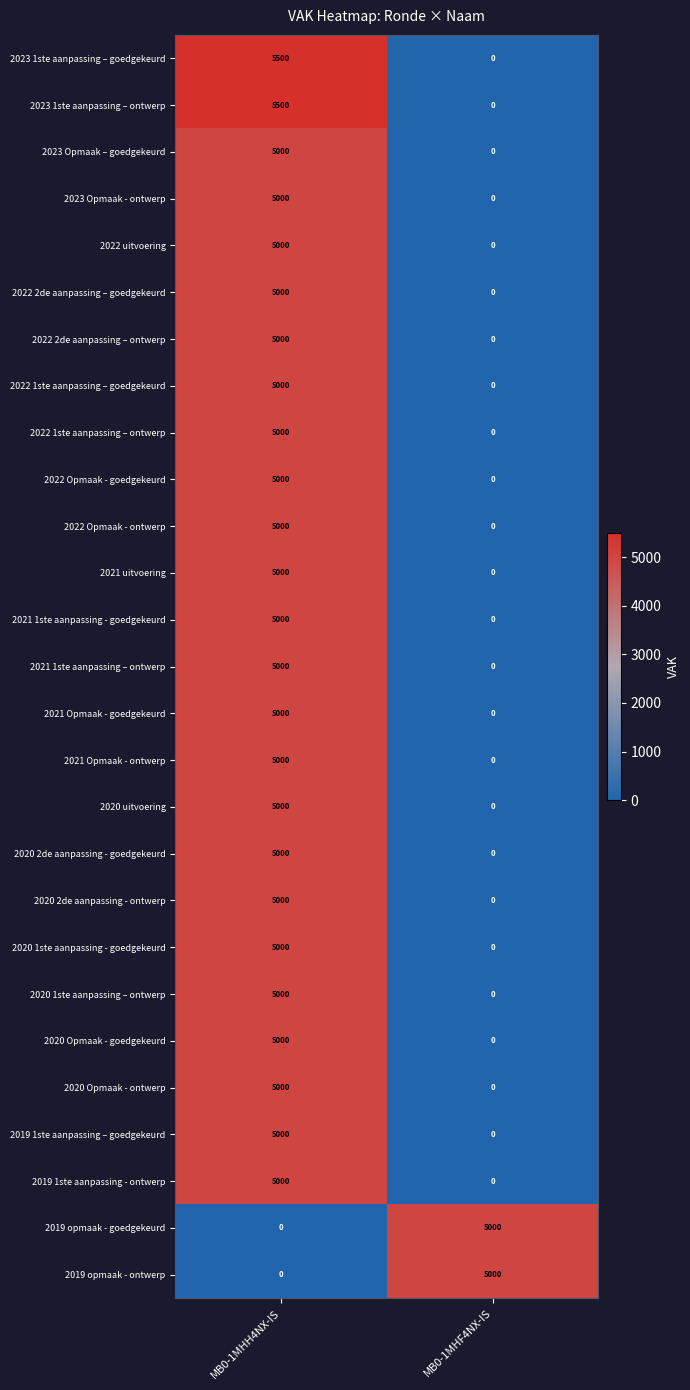

What is the spread (max minus min) of values at MB0-1MHF4NX-IS?

5000